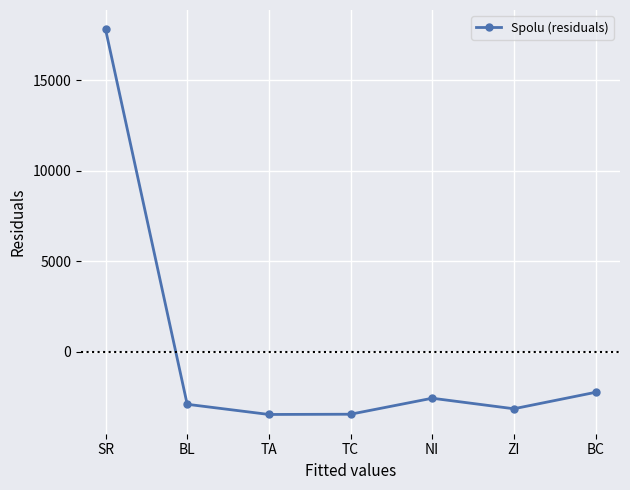

What is the maximum value shown in the chart?

17830